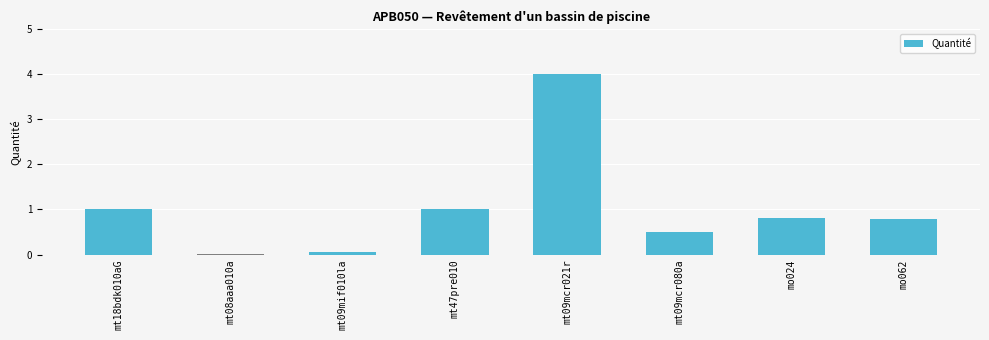

True or false: the data shows 0.1 at mt09mif010la.

True